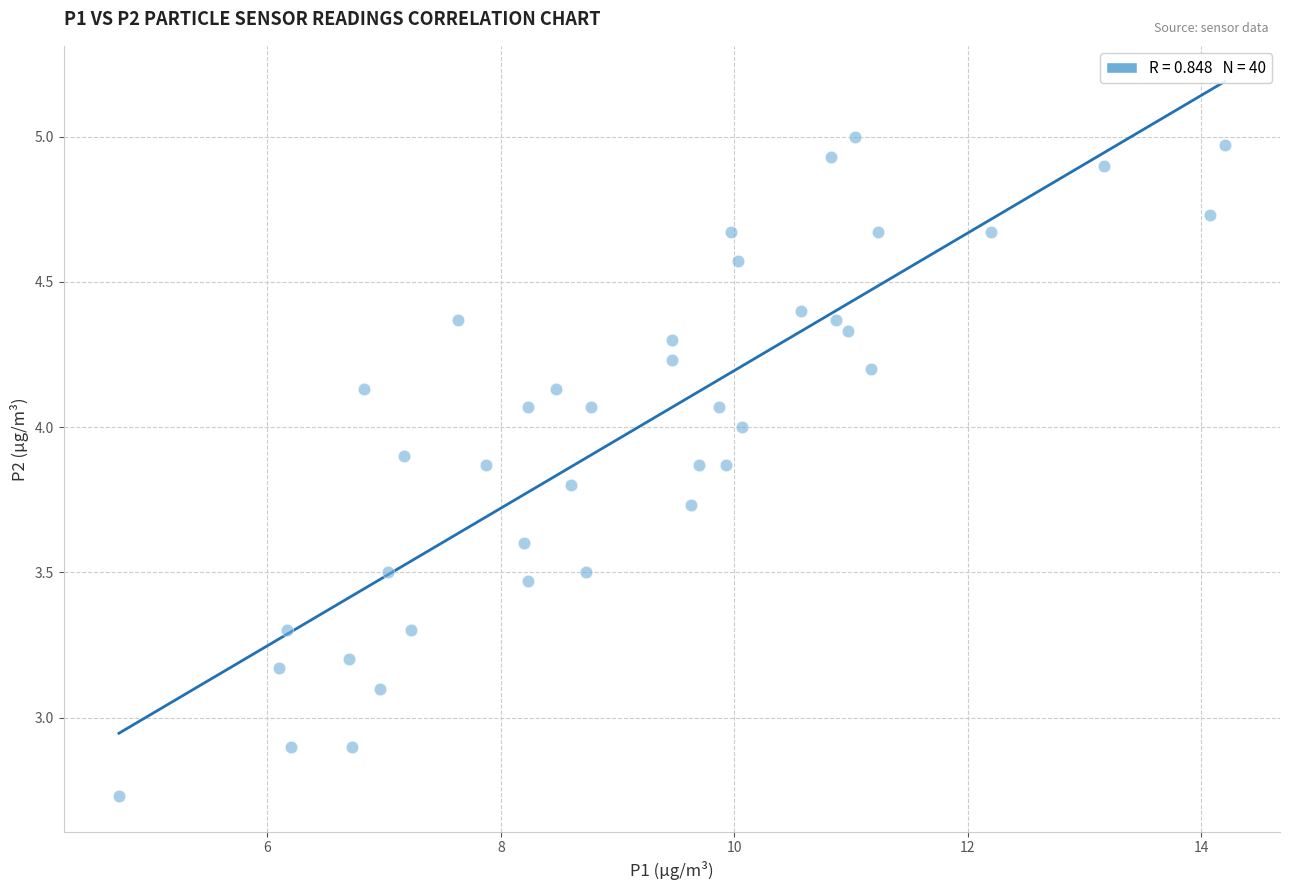

What is the range of Y values (max minus min)?

2.3